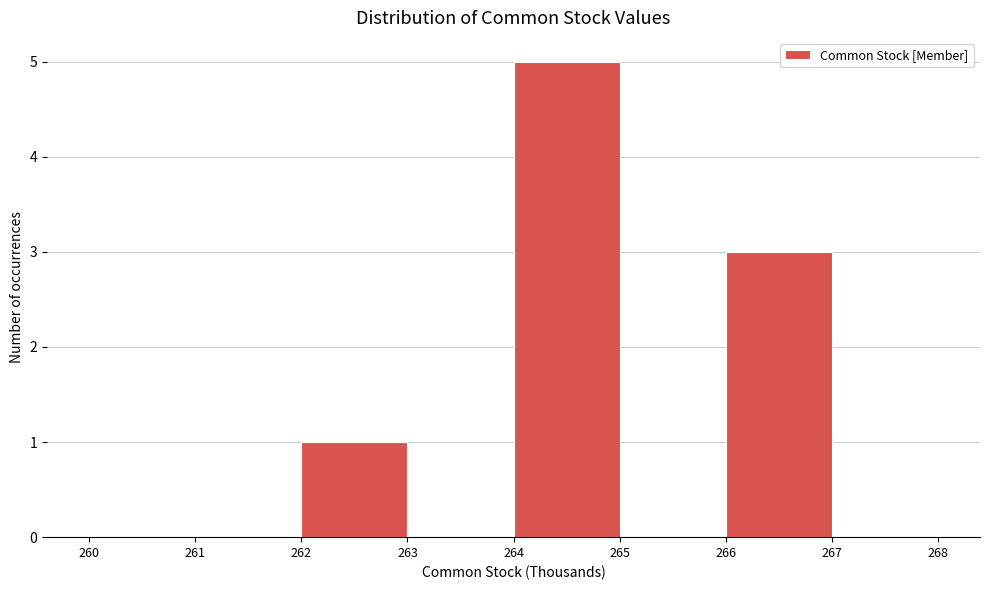

Reading left to right, list every bar in this chart as the range it spans on the x-axis followed by its height. The values are not printed on the chart, so give them approximately, as read against the axis.

260 to 261: 0
261 to 262: 0
262 to 263: 1
263 to 264: 0
264 to 265: 5
265 to 266: 0
266 to 267: 3
267 to 268: 0